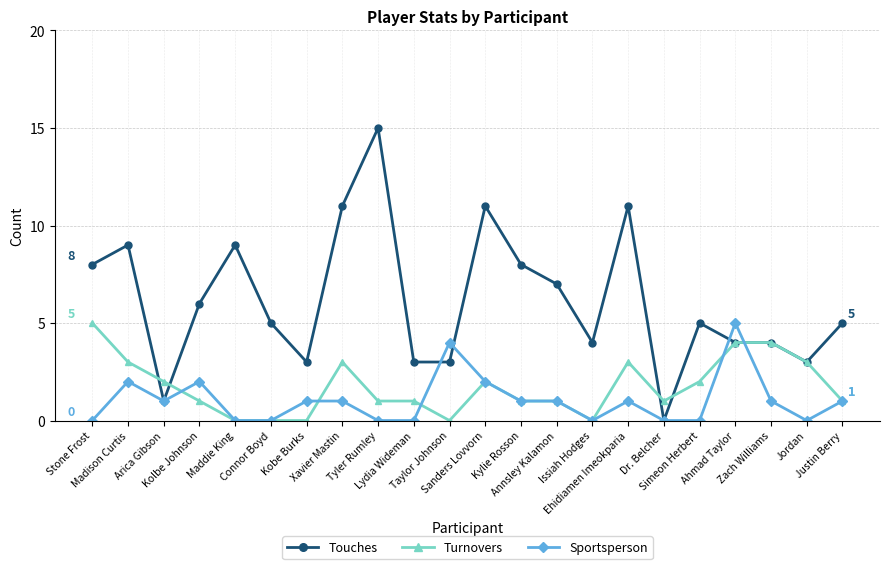

What is the value of the Sportsperson point at the 8th from the left?

1